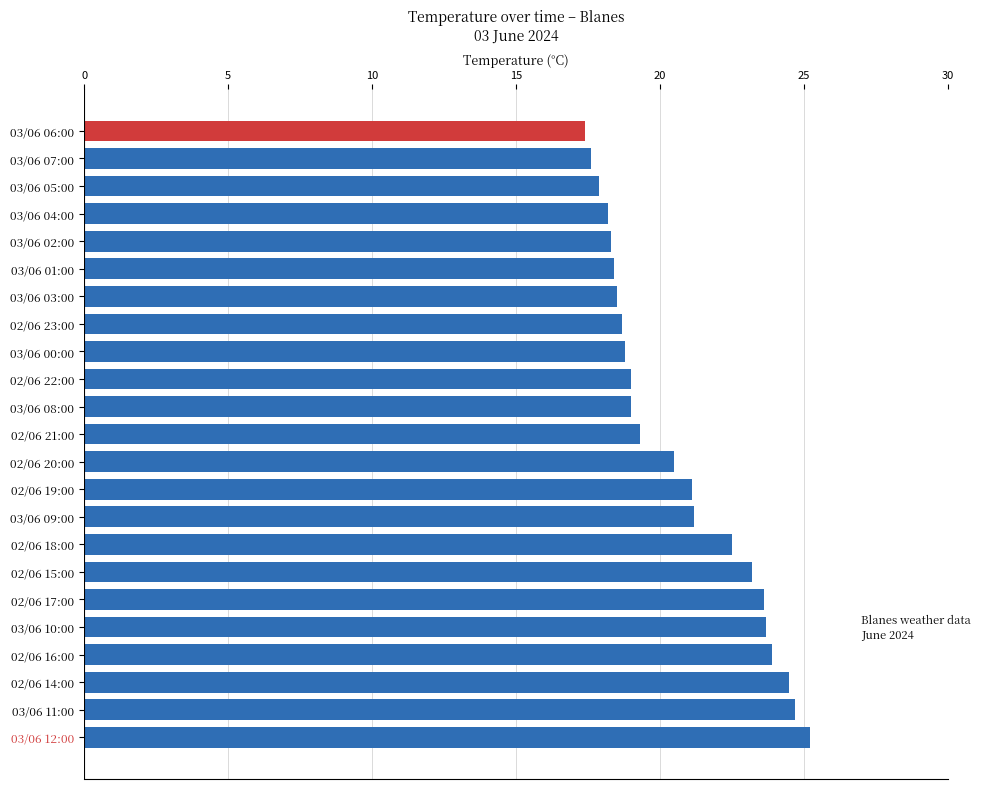

What is the change in value from 03/06 11:00 to 03/06 06:00?

-7.3